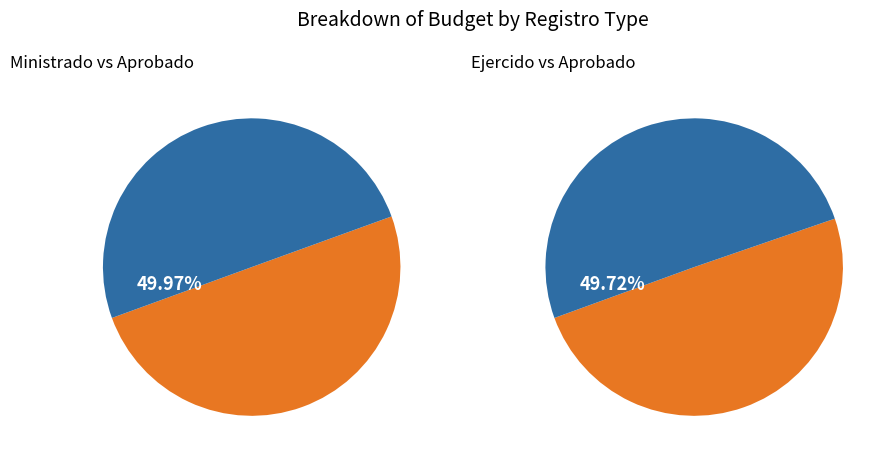

How many segments does this pie chart have?

2